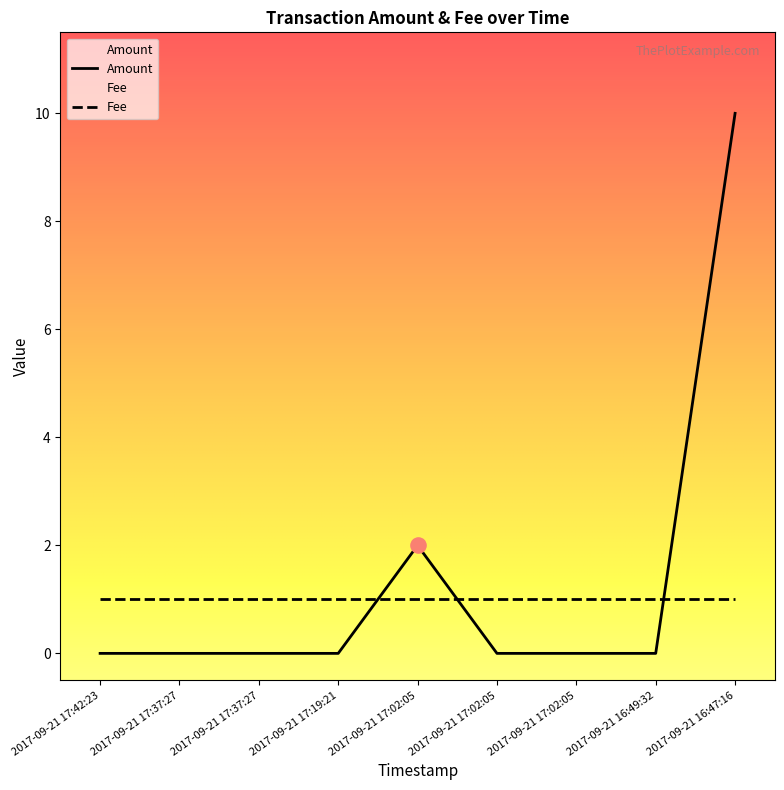

Between 2017-09-21 16:47:16 and 2017-09-21 17:02:05, which is larger?

2017-09-21 16:47:16